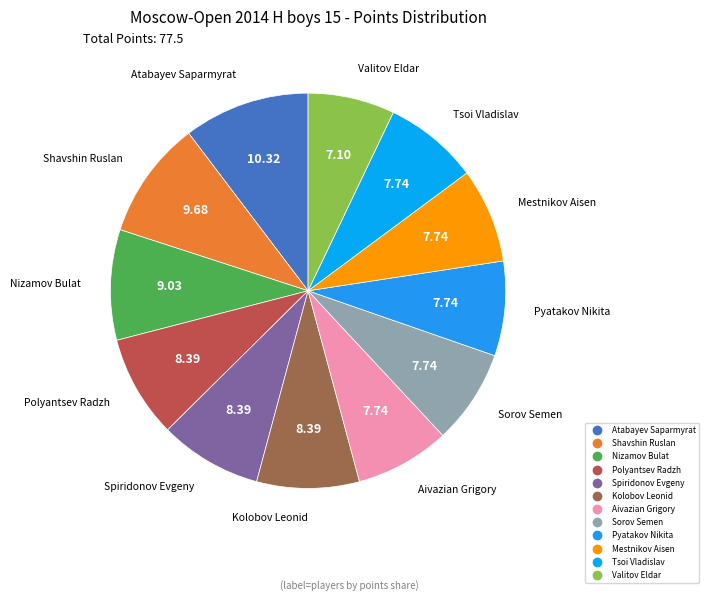

Is the sum of Pyatakov Nikita and Shavshin Ruslan greater than half?

No